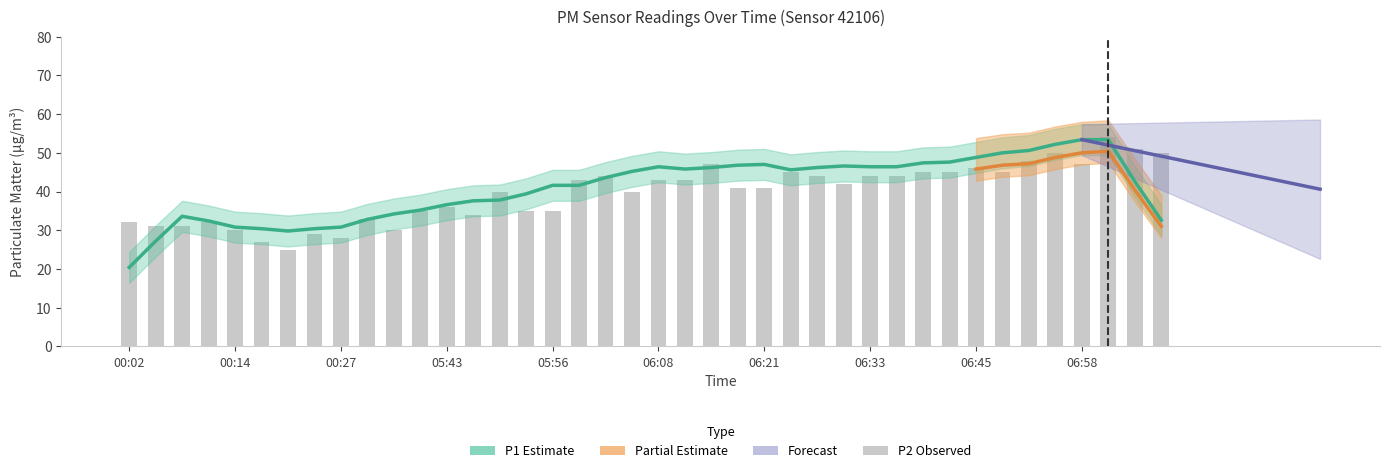

List the labels in order of value, smallest first.

00:21, 00:18, 00:27, 00:24, 00:14, 05:37, 00:05, 00:08, 00:02, 00:11, 05:33, 05:46, 05:40, 05:53, 05:56, 05:43, 05:49, 06:05, 06:17, 06:21, 06:30, 05:59, 06:08, 06:11, 06:02, 06:27, 06:33, 06:36, 06:24, 06:39, 06:42, 06:49, 06:45, 06:14, 06:58, 06:52, 06:55, 07:07, 07:04, 07:01